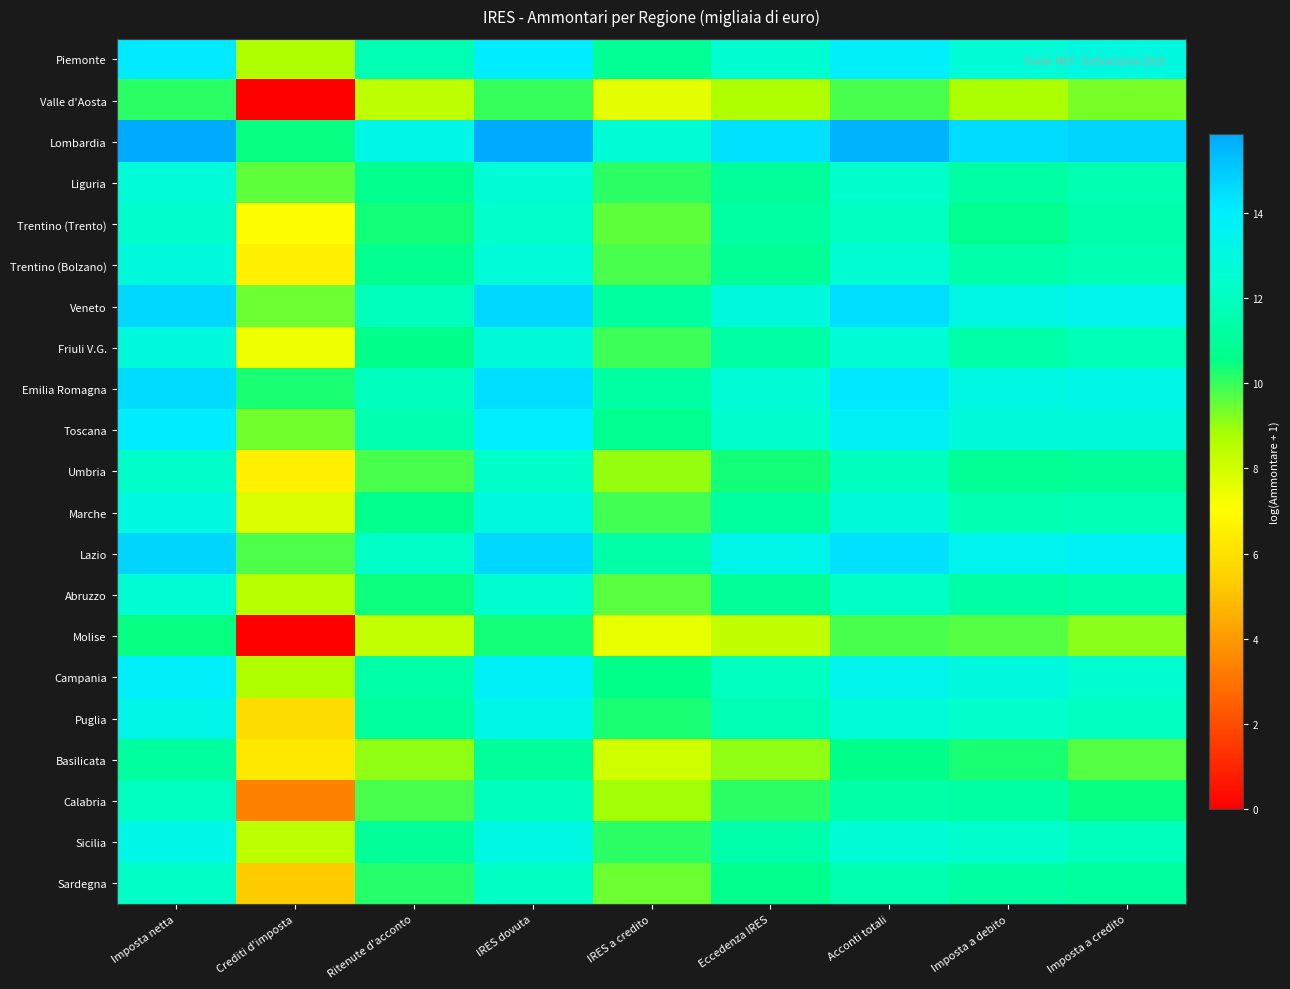

Between Imposta a credito and Eccedenza IRES, which is larger?

Imposta a credito